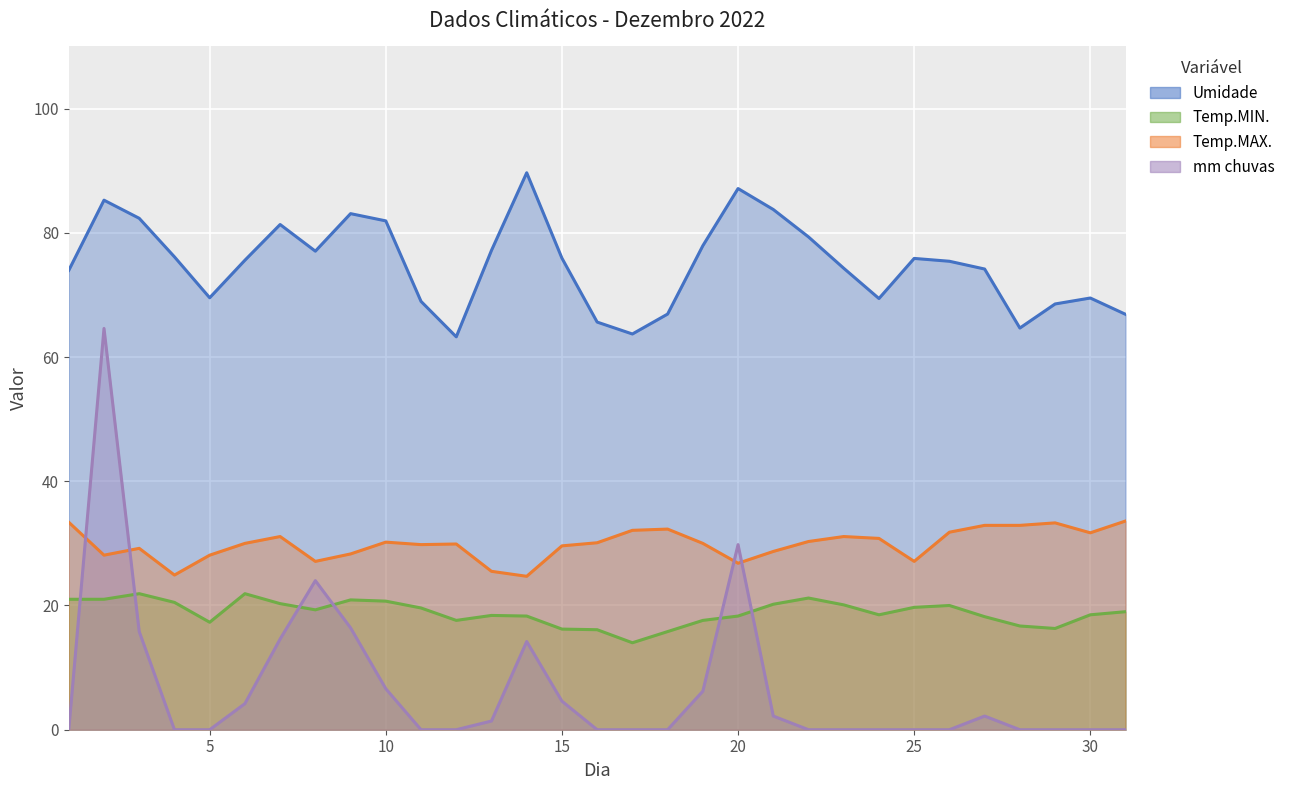

Where is the first local minimum for Umidade?

05